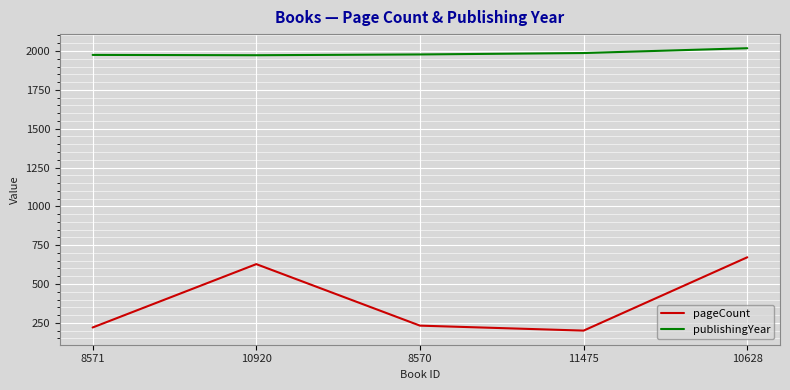

What value does the publishingYear series have at 8570?

1978